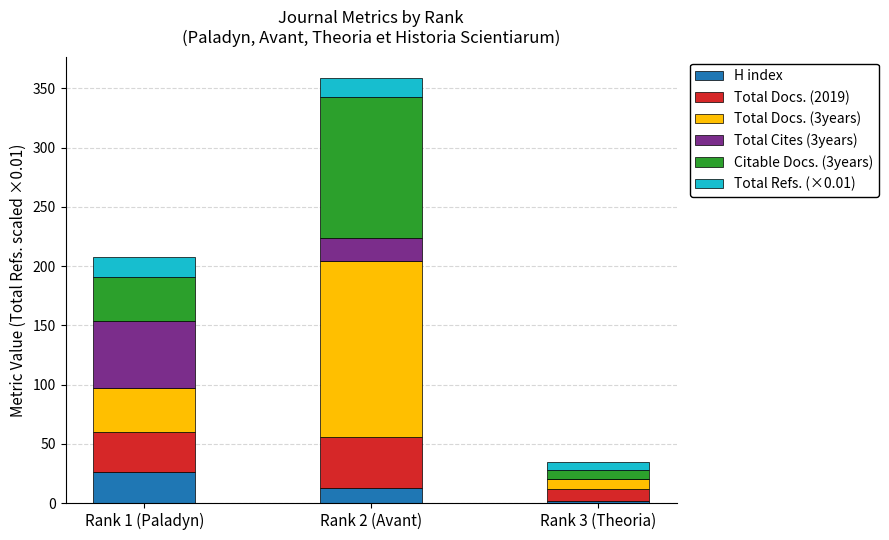

At which label does H index reach its peak?

Rank 1 (Paladyn)